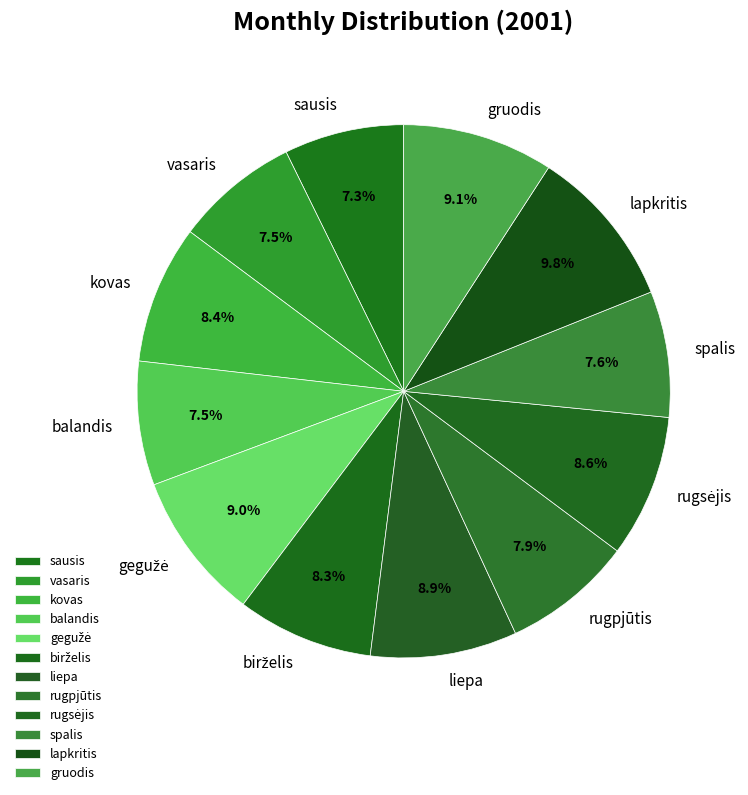

Is the sum of vasaris and liepa greater than half?

No